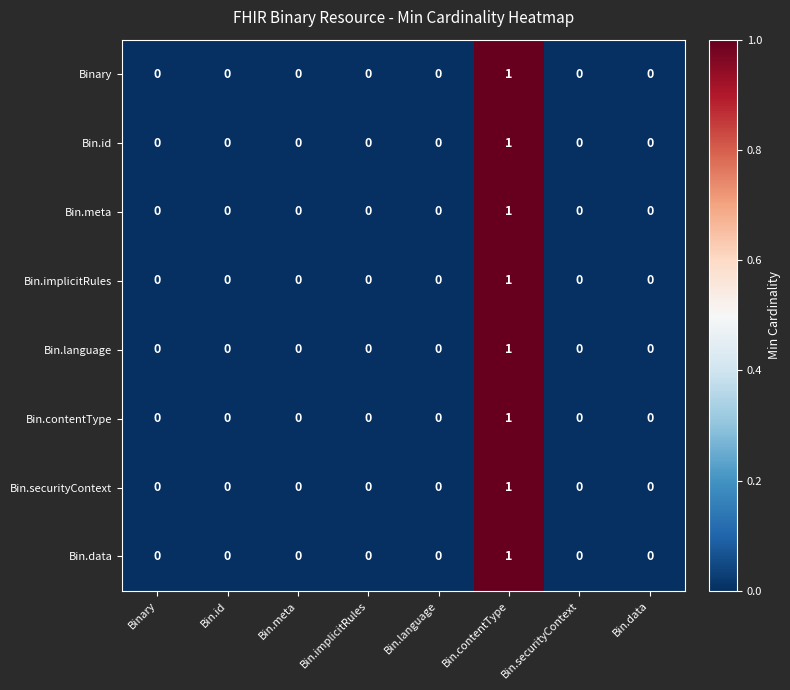

At which category does the chart reach its peak across all series?

Bin.contentType